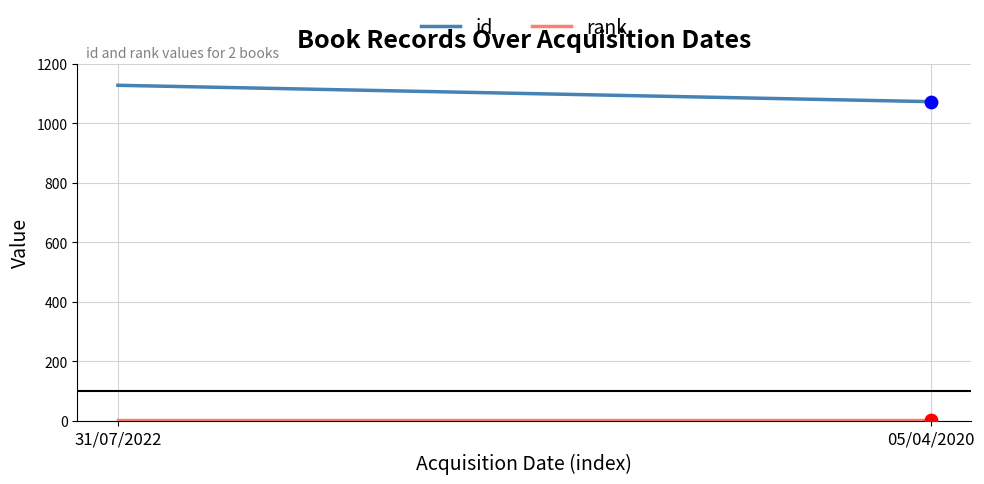

Which series has the largest Y range (max minus min)?

id